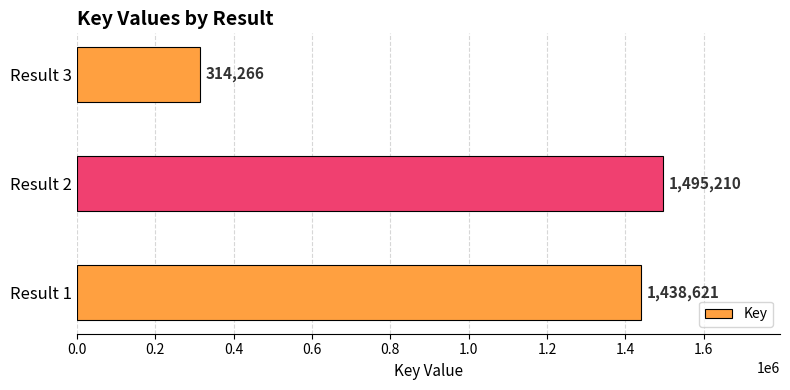

List the labels in order of value, smallest first.

Result 3, Result 1, Result 2